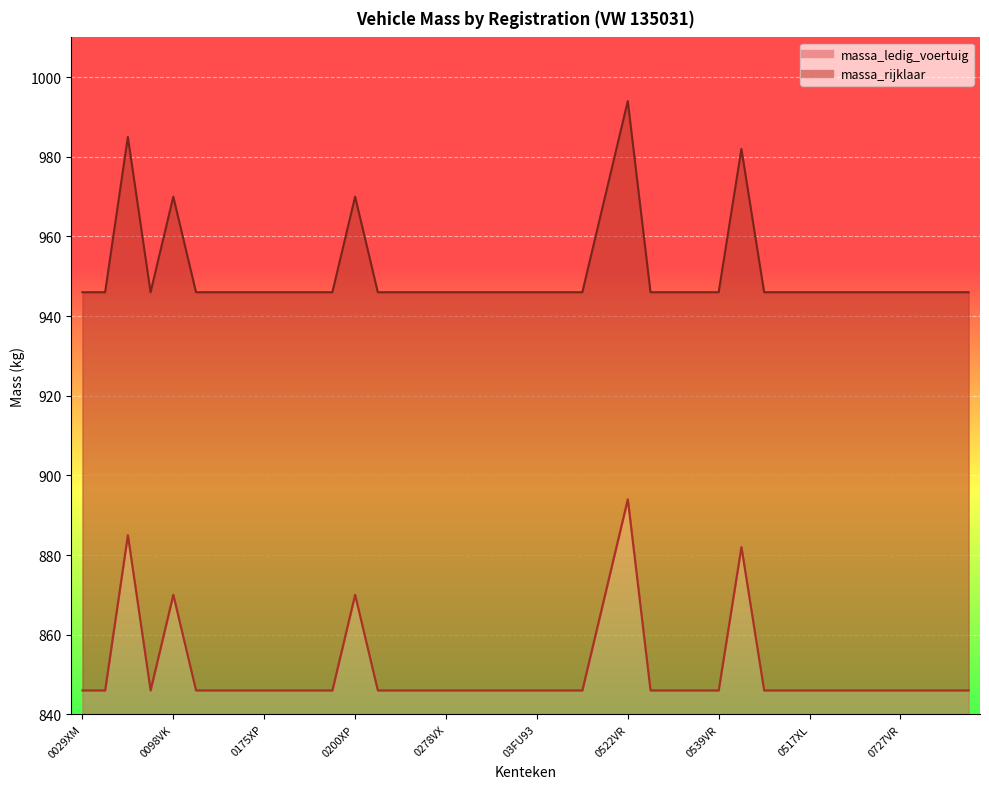

List the series in order of their peak value, lowest first.

massa_ledig_voertuig, massa_rijklaar